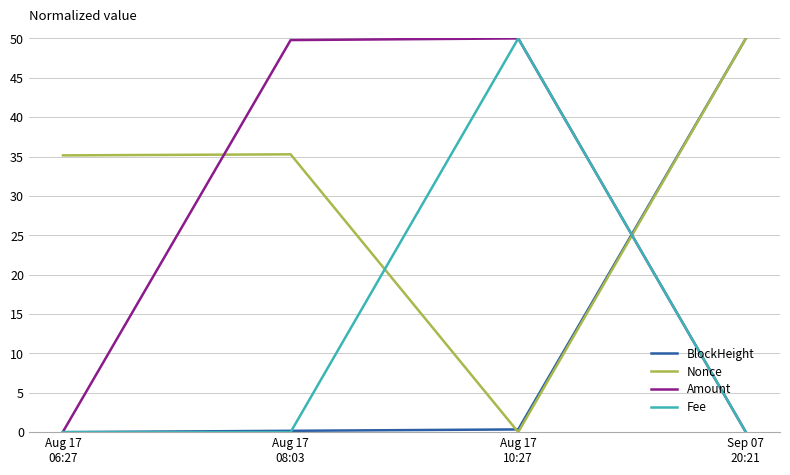

True or false: Nonce and Amount cross at least once.

True